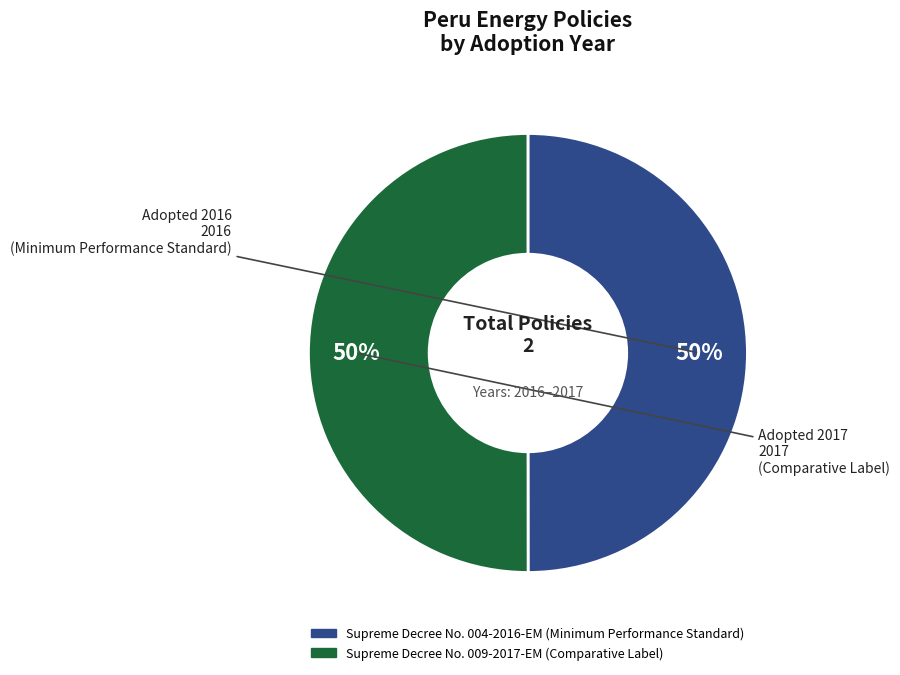

Combined, do Supreme Decree No. 009-2017-EM (Comparative Label) and Supreme Decree No. 004-2016-EM (Minimum Performance Standard) account for over 50%?

Yes